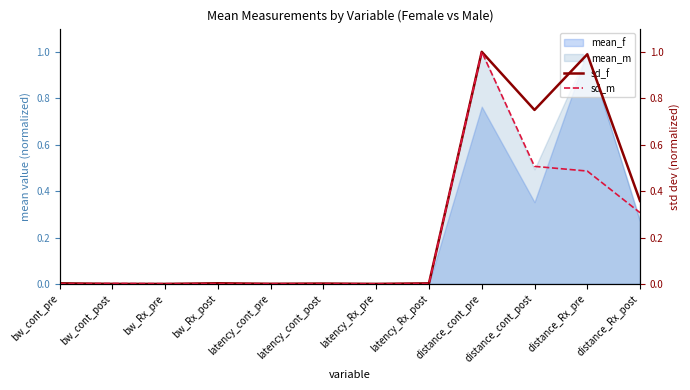

Which label corresponds to the smallest value in the chart?

bw_Rx_pre